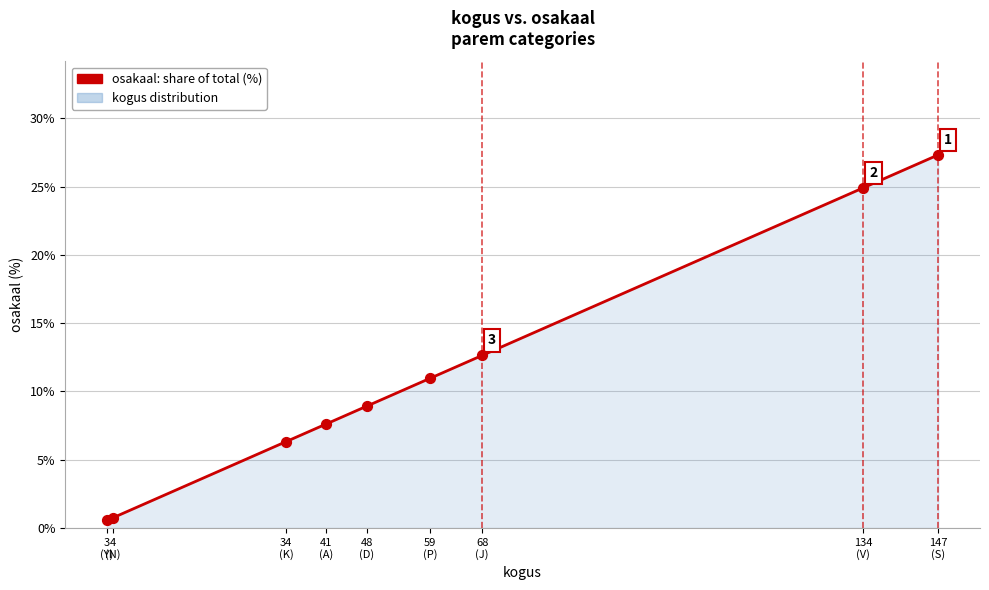

Approximately how many times larger is the value at 134
(V) compared to 59
(P)?

2.3